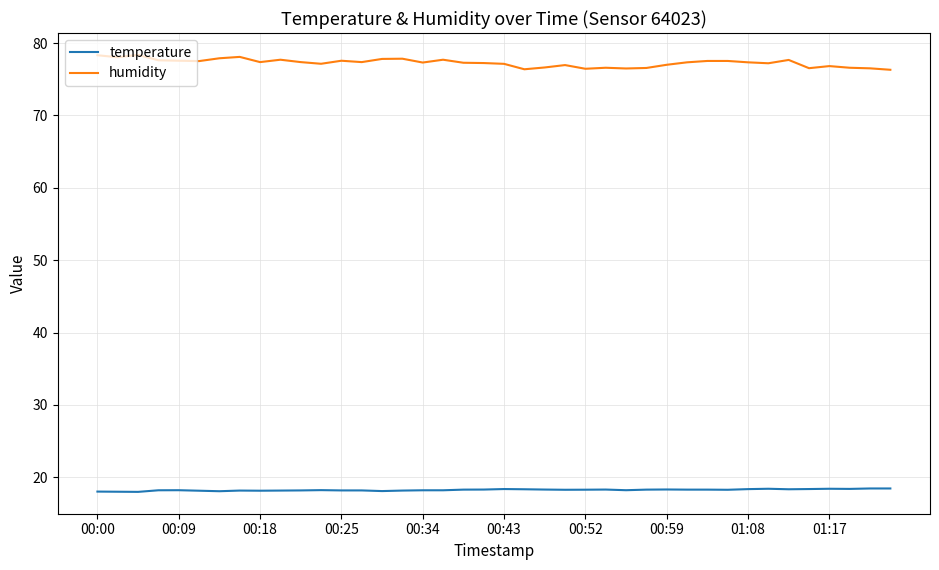

What is the minimum value for humidity?

76.3